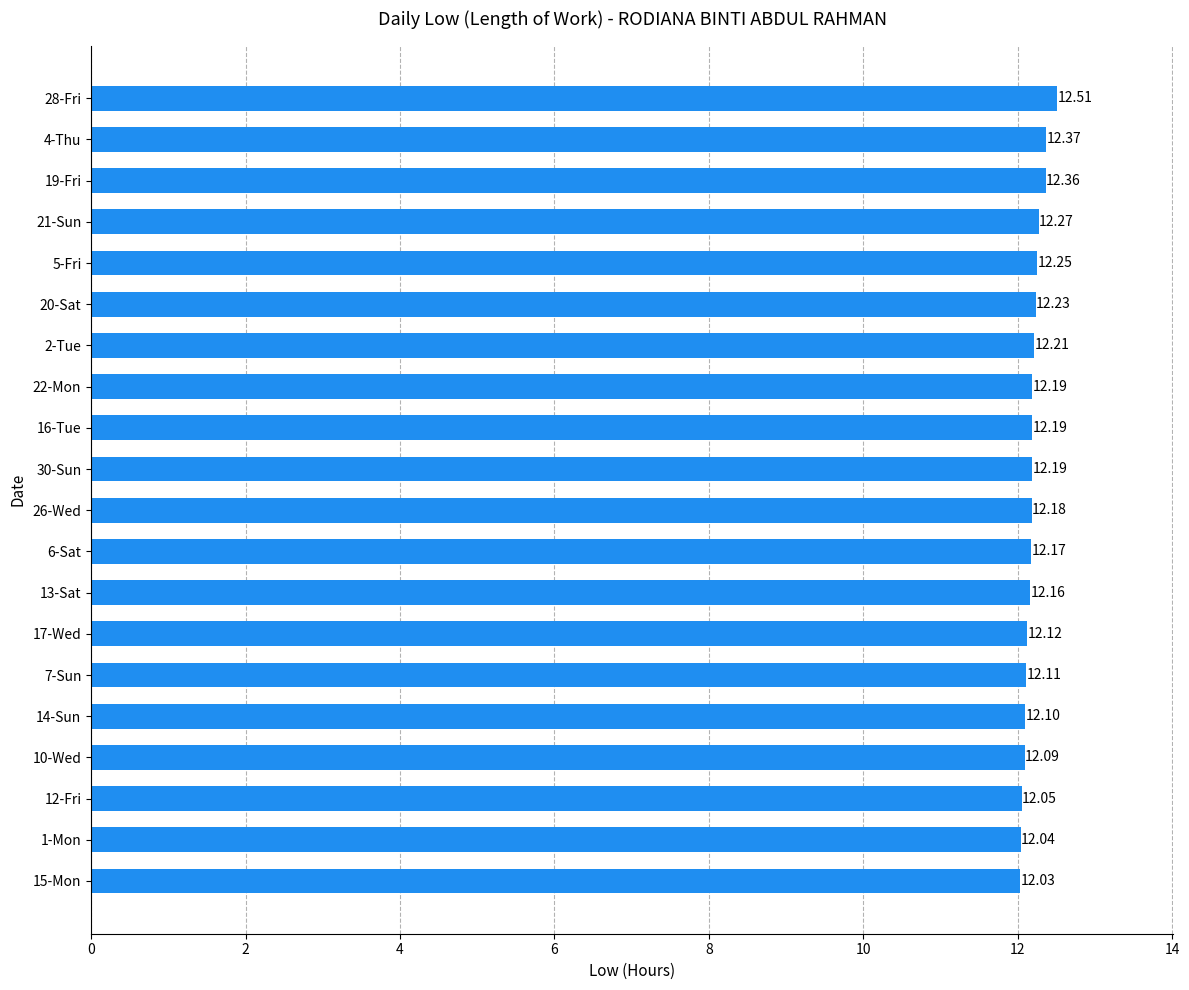

What is the change in value from 7-Sun to 2-Tue?

+0.1